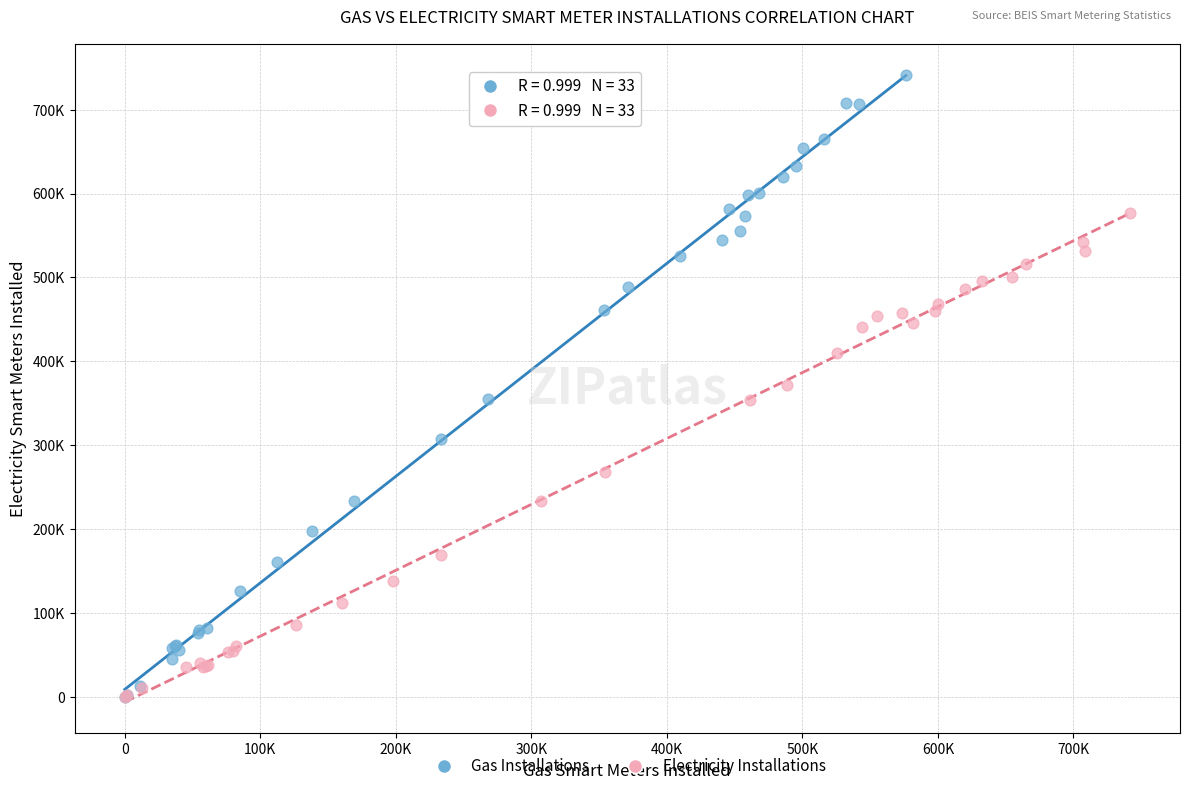

What are all the series names shown in the legend?

Gas Installations, Electricity Installations